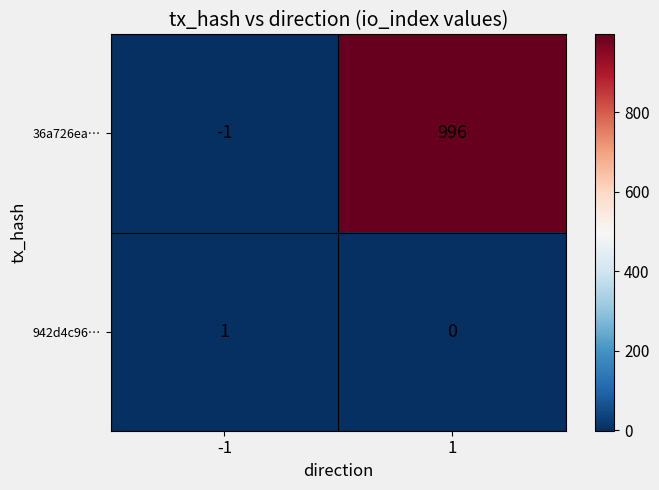

Count the number of data series in this chart.

2